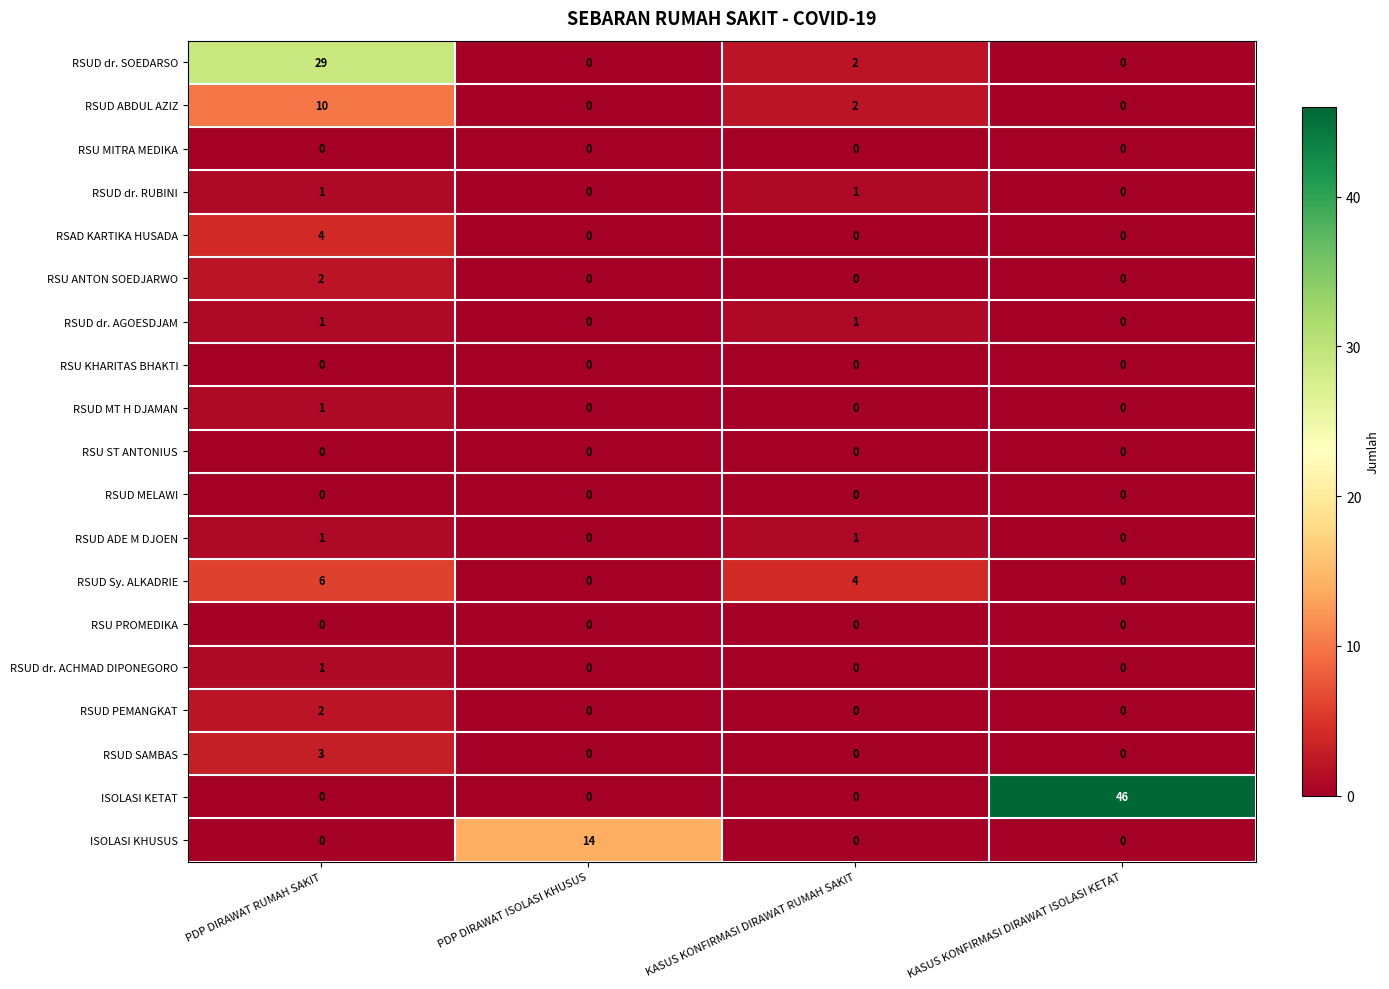

At how many categories does at least one series exceed 10?

3